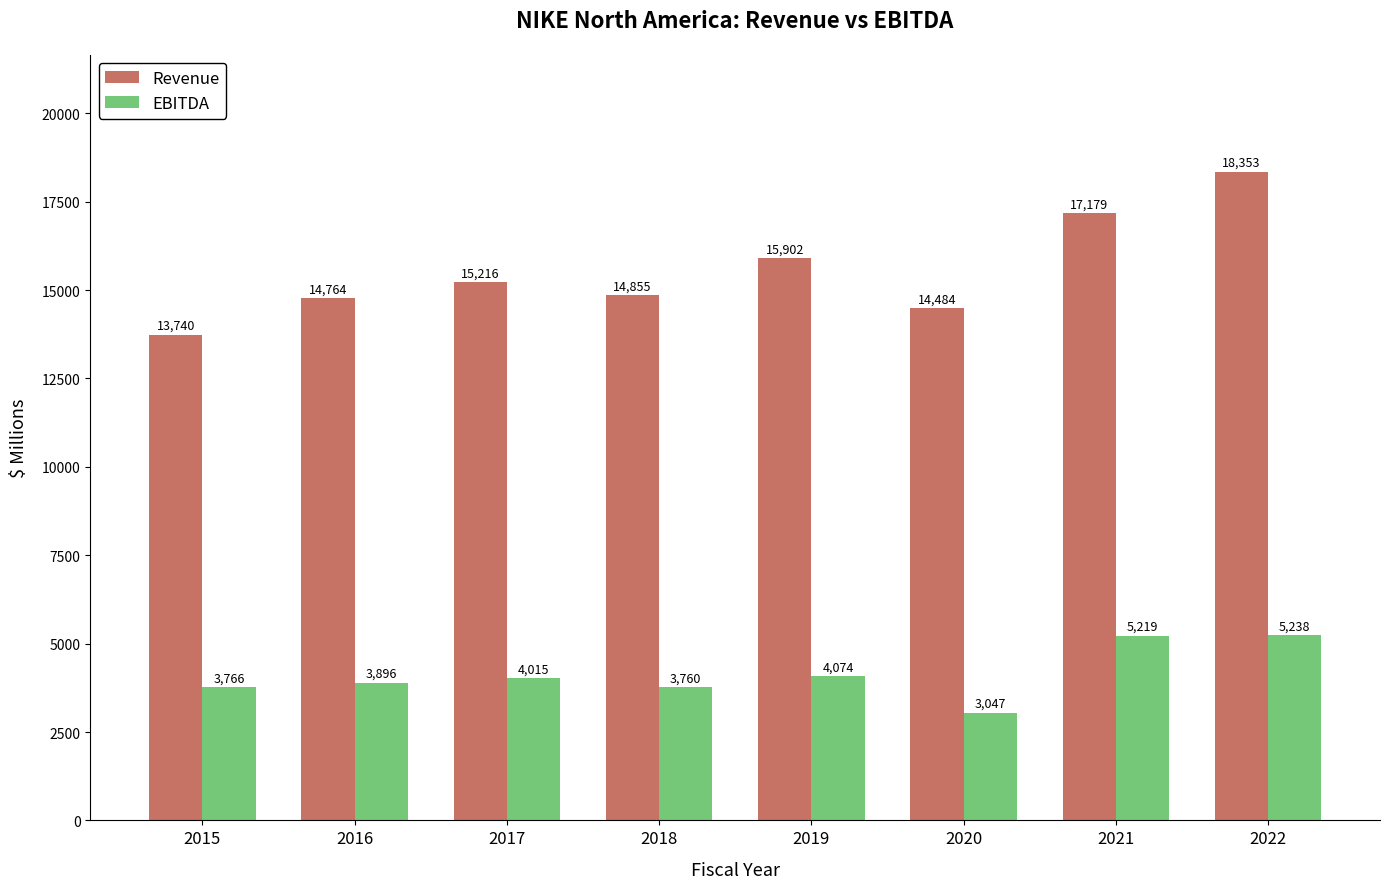

What is the minimum value shown in the chart?

3047